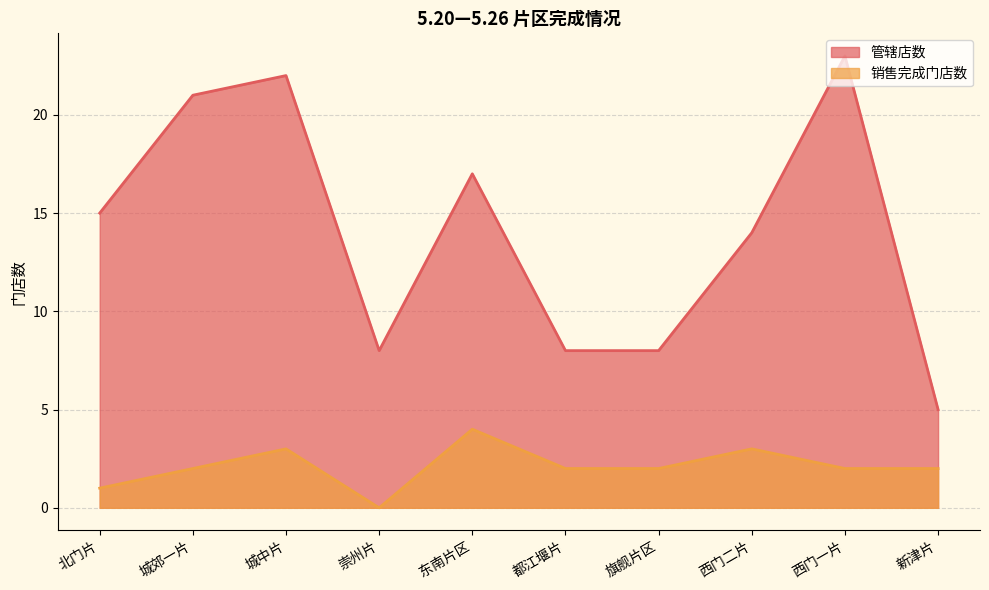

What is the label of the 4th point from the left?

崇州片